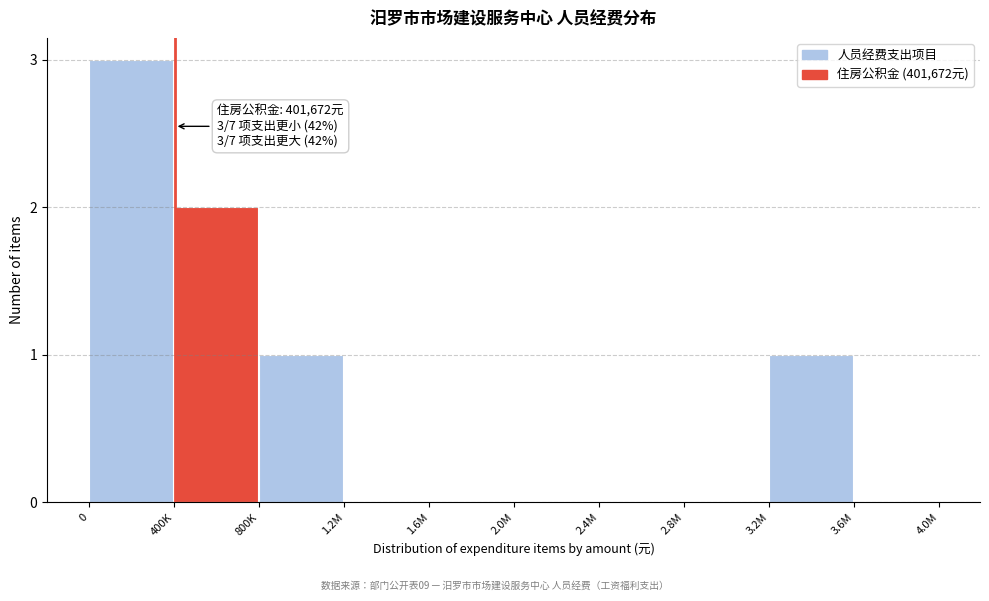

Reading left to right, list all the values displayed in this chart.

0=3	400K=2	800K=1	1.2M=0	1.6M=0	2.0M=0	2.4M=0	2.8M=0	3.2M=1	3.6M=0